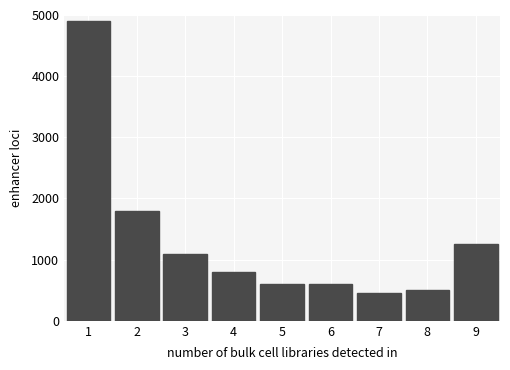

Reading right to left, what are all the values shown in this chart?

9=1250	8=500	7=450	6=600	5=600	4=800	3=1100	2=1800	1=4900